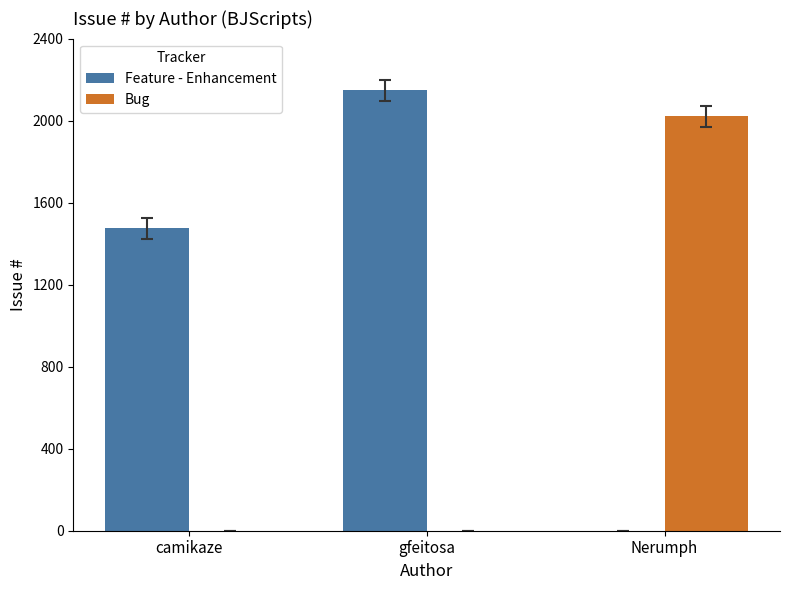

Count the number of data series in this chart.

2